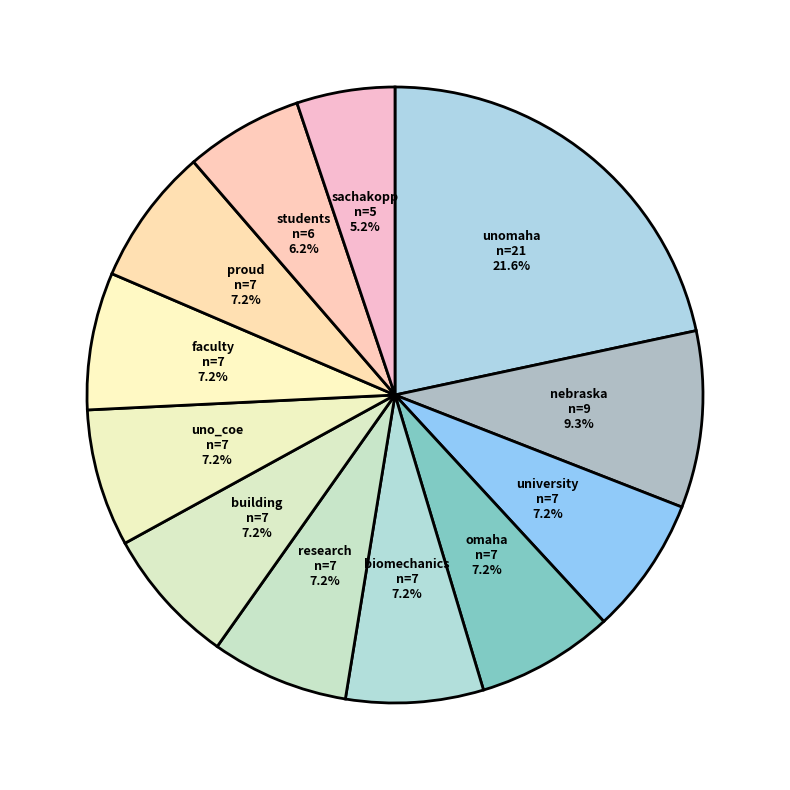

Count the number of slices in the pie.

12